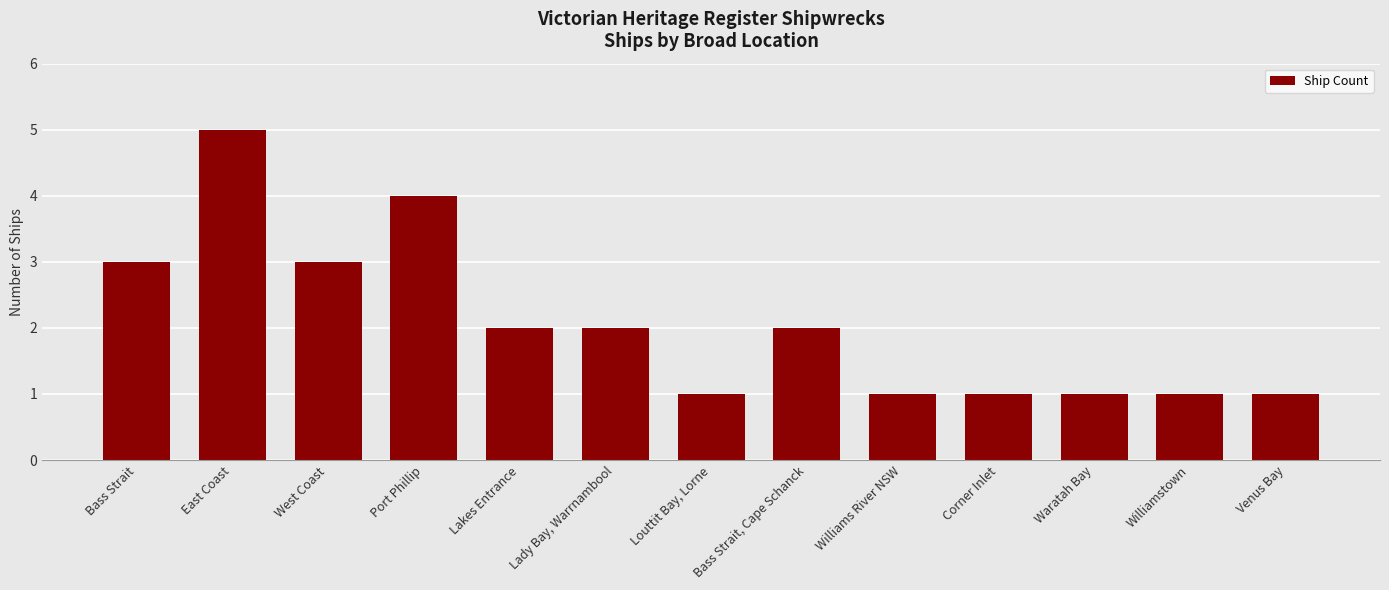

Reading left to right, extract all data points from this chart.

Bass Strait=3	East Coast=5	West Coast=3	Port Phillip=4	Lakes Entrance=2	Lady Bay, Warrnambool=2	Louttit Bay, Lorne=1	Bass Strait, Cape Schanck=2	Williams River NSW=1	Corner Inlet=1	Waratah Bay=1	Williamstown=1	Venus Bay=1